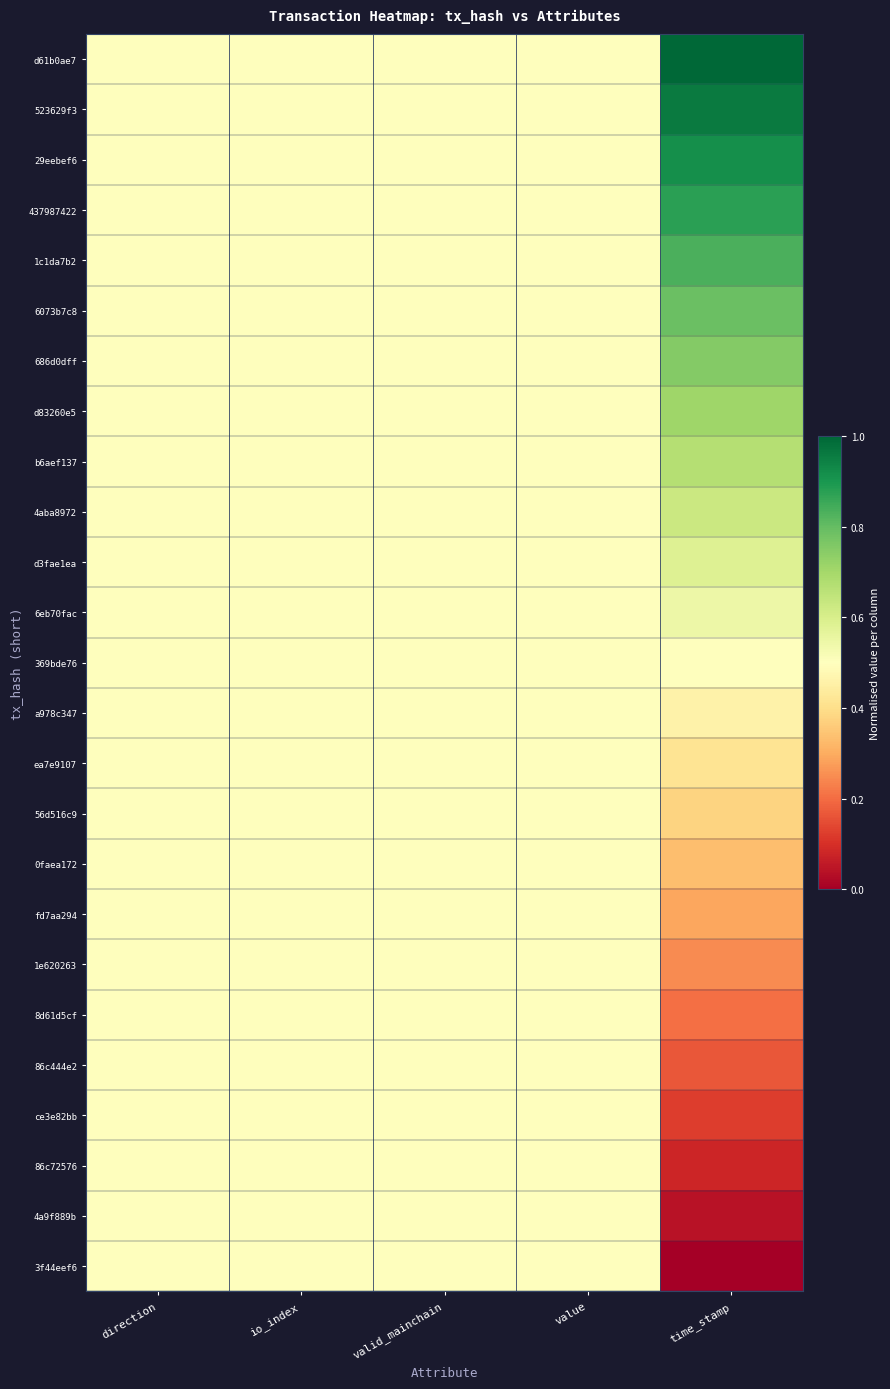

Which series has the largest total across all categories?

d61b0ae7